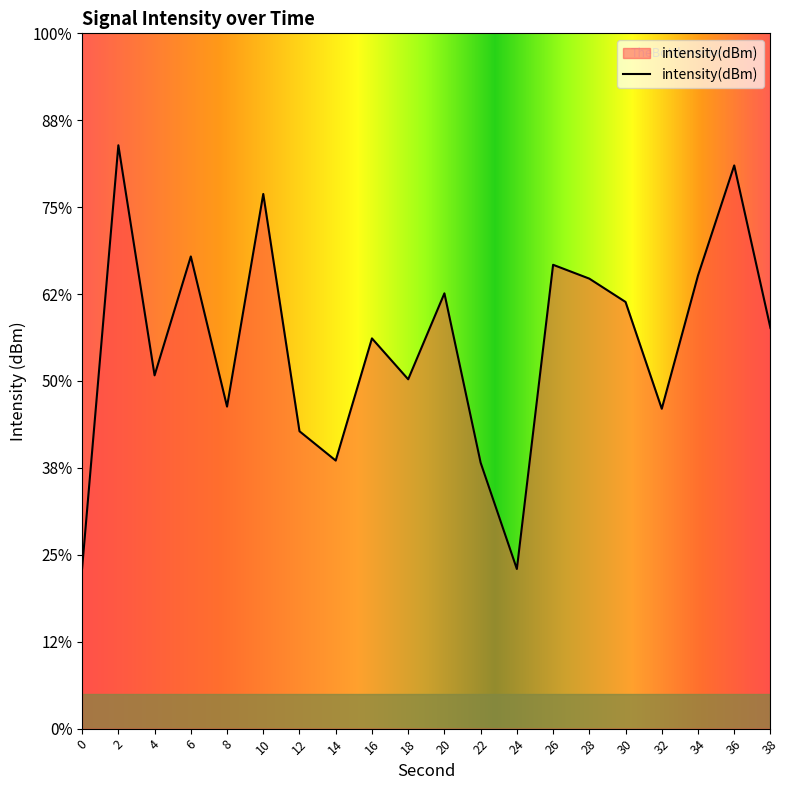

Which category has the lowest value across all series?

24